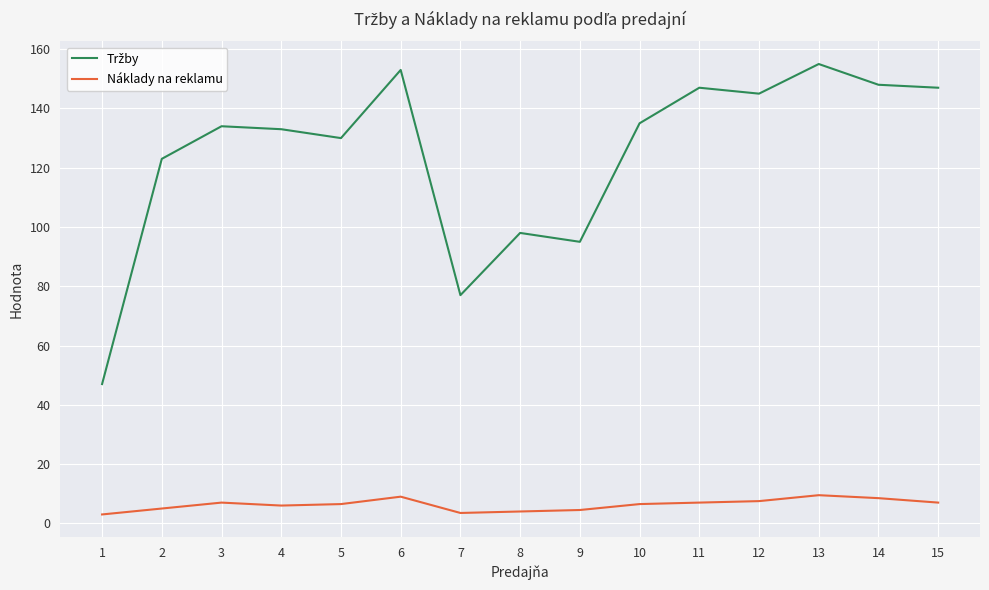

What is the maximum value shown in the chart?

155.0